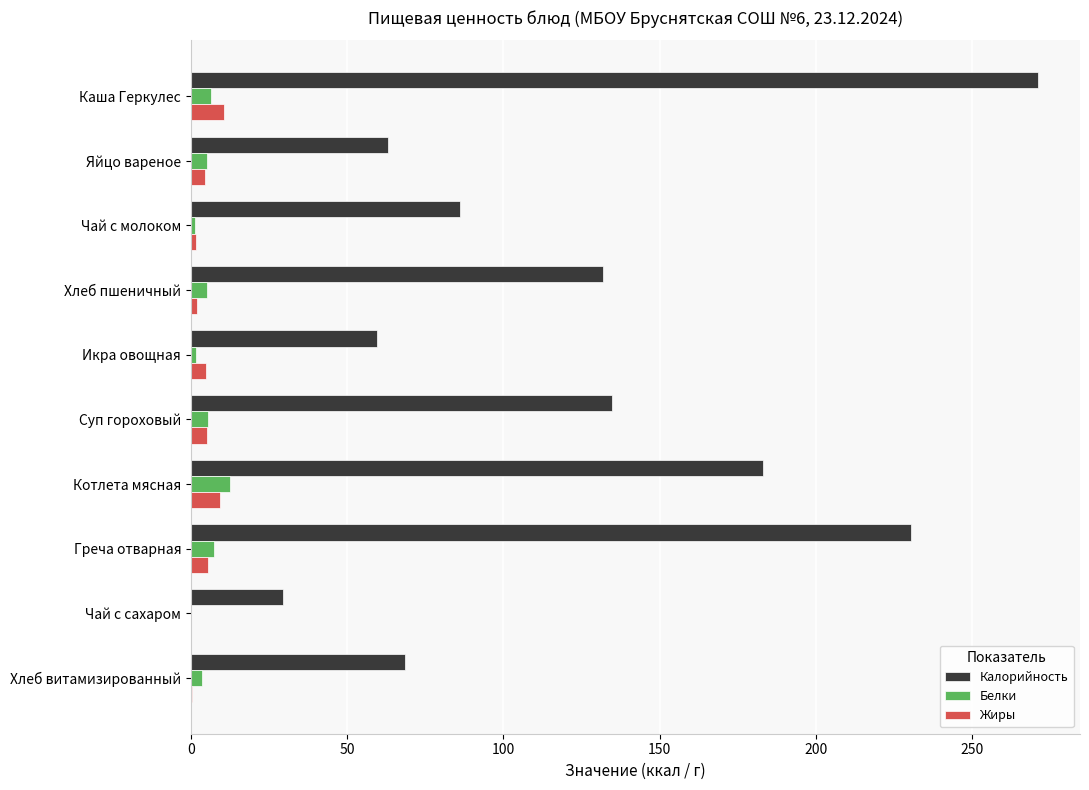

At which category is the sum across all series the highest?

Каша Геркулес